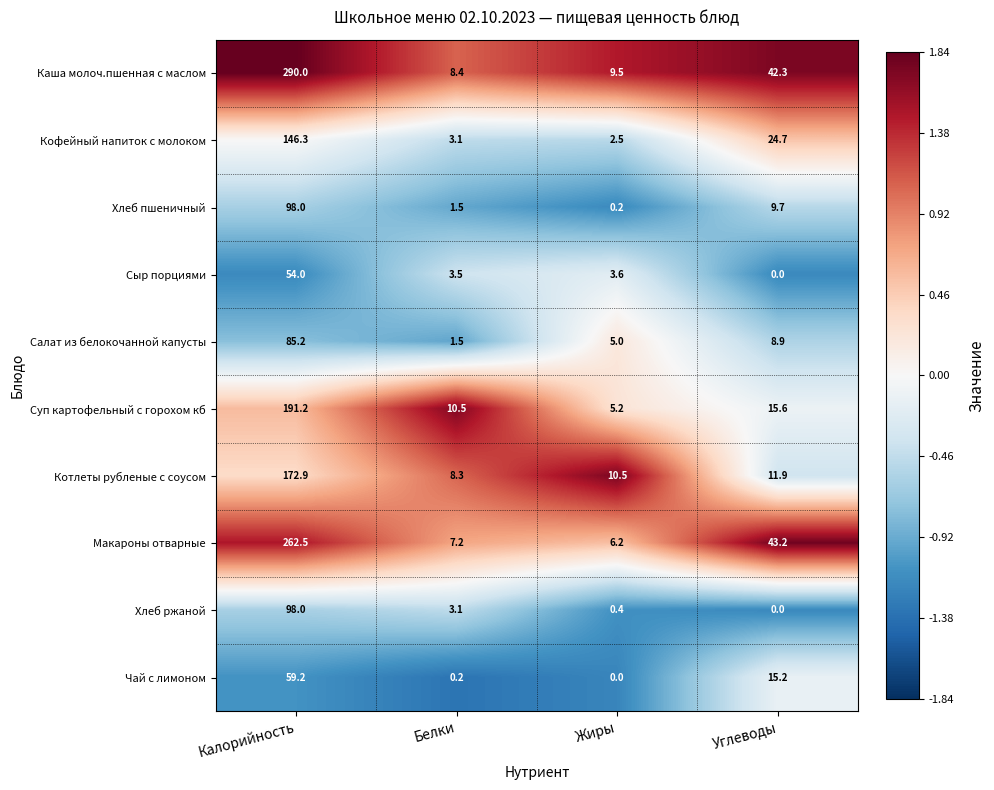

Rank the categories by Сыр порциями value from highest to lowest.

Калорийность, Жиры, Белки, Углеводы